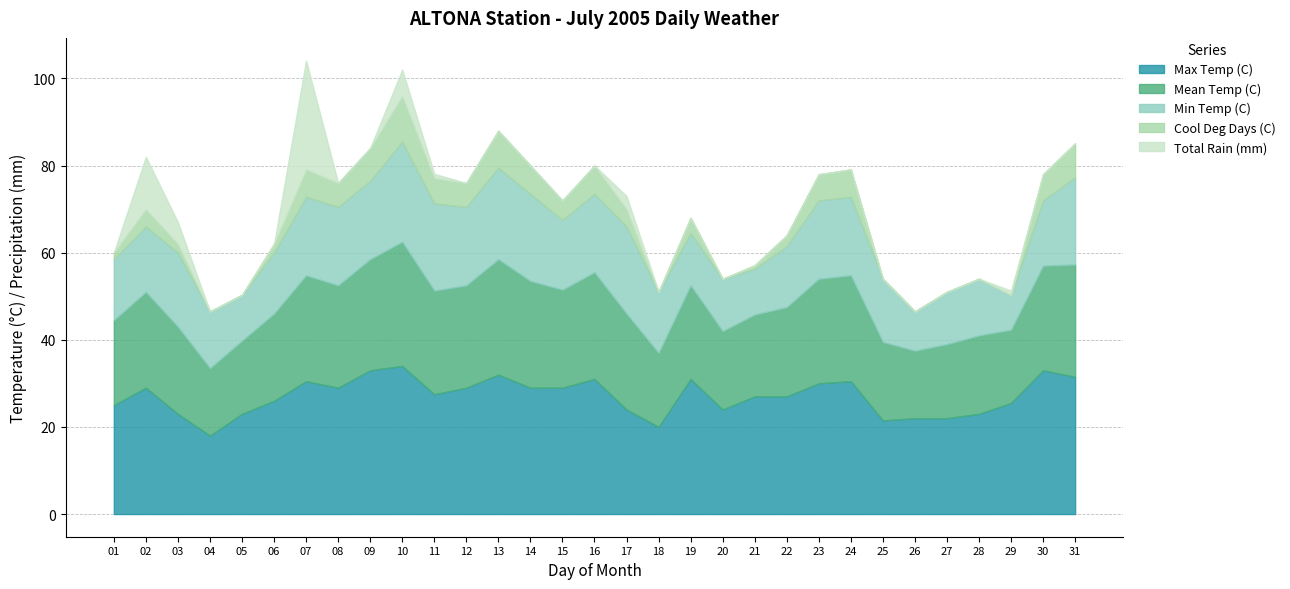

What is the difference between the highest and lowest values at 22?

27.0